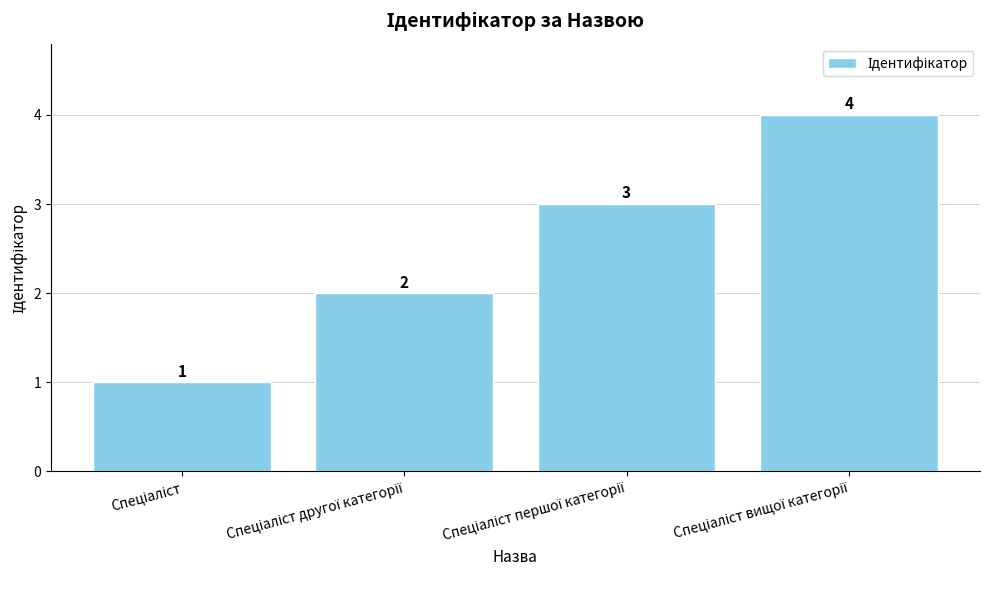

What is the maximum value shown in the chart?

4